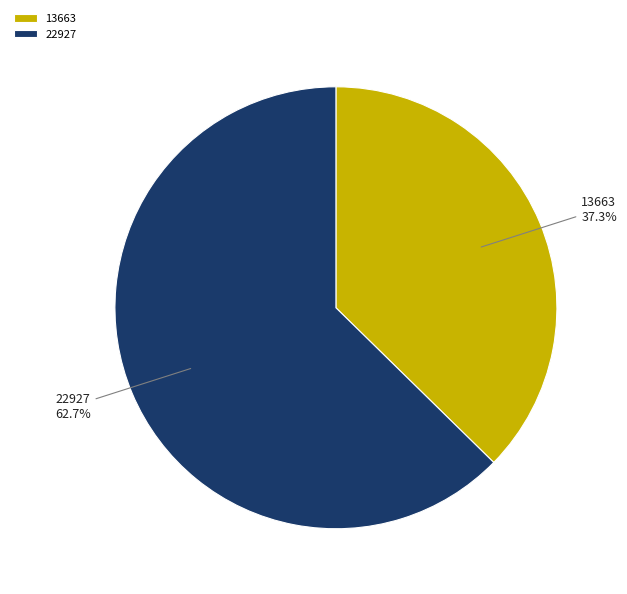

To the nearest percent, what portion does 13663 represent?

37%